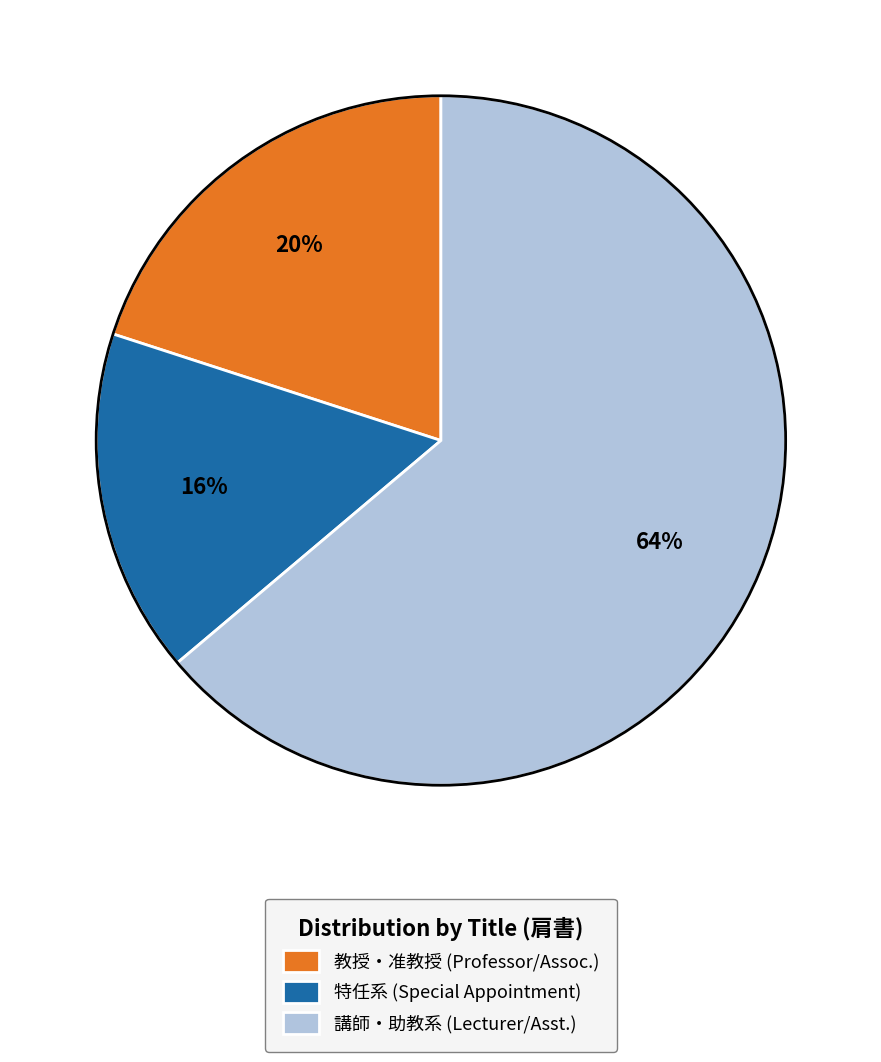

What is the ratio of the value at 講師・助教系 (Lecturer/Asst.) to the value at 教授・准教授 (Professor/Assoc.)?

3.2